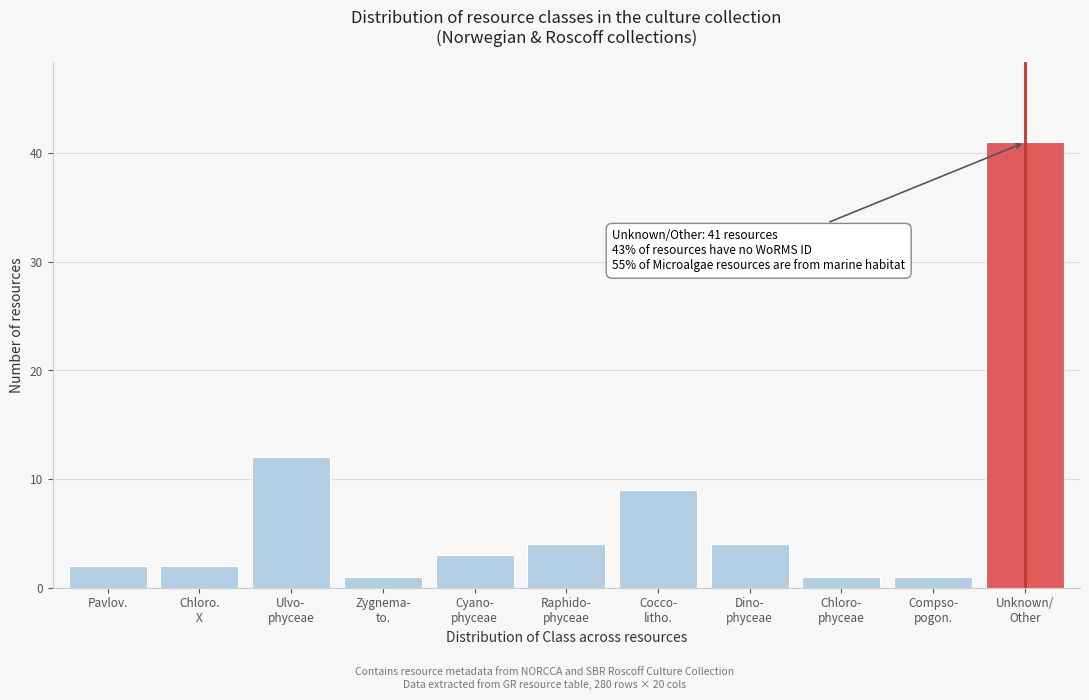

Reading left to right, extract all data points from this chart.

2	2	12	1	3	4	9	4	1	1	41